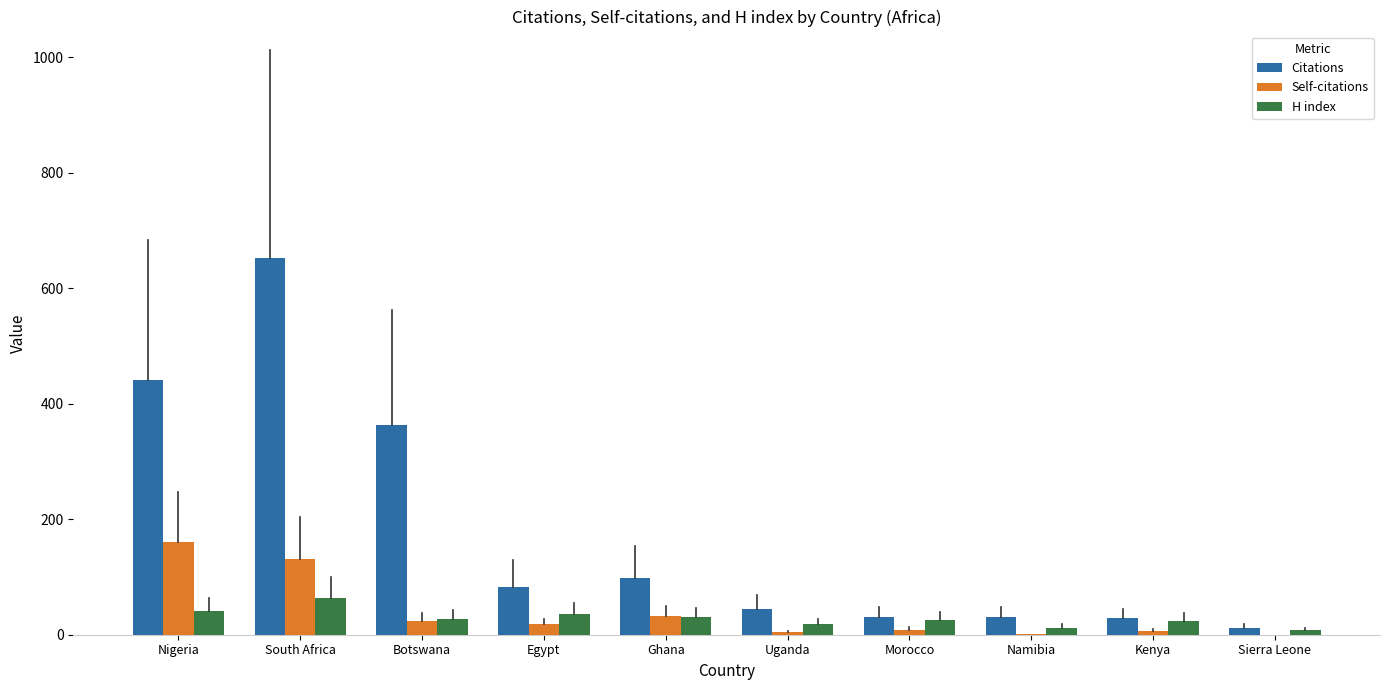

At which category is the sum across all series the highest?

South Africa